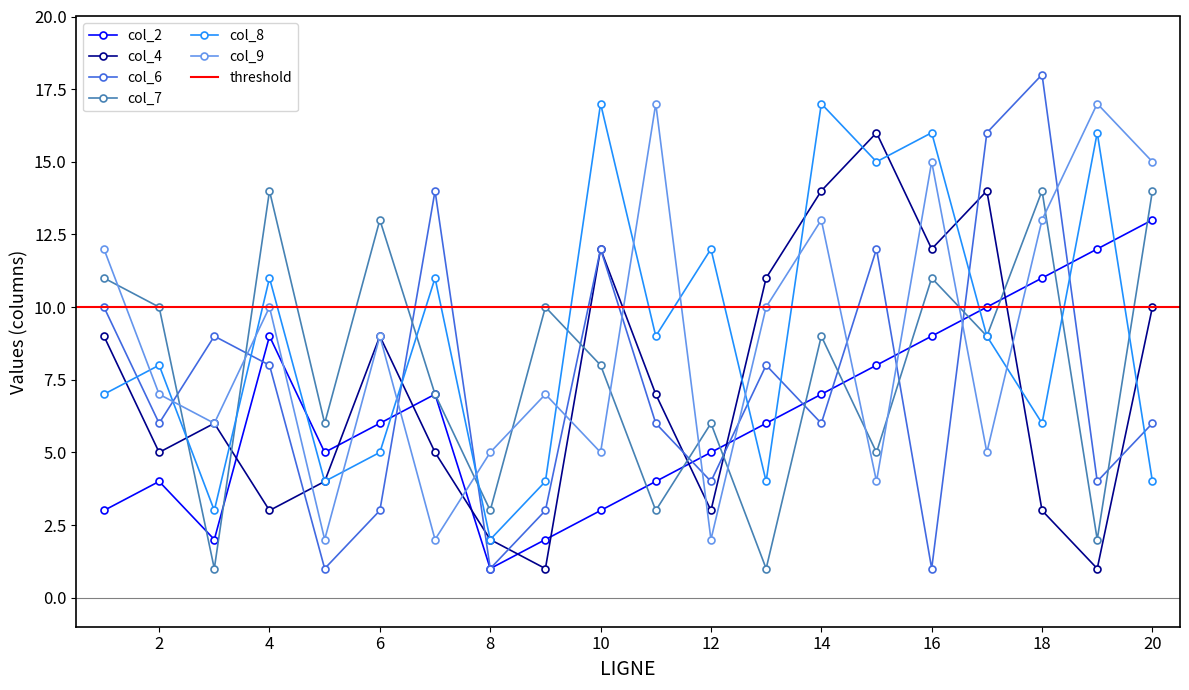

Between which two adjacent categories do col_4 and col_8 first intersect?

1 and 2